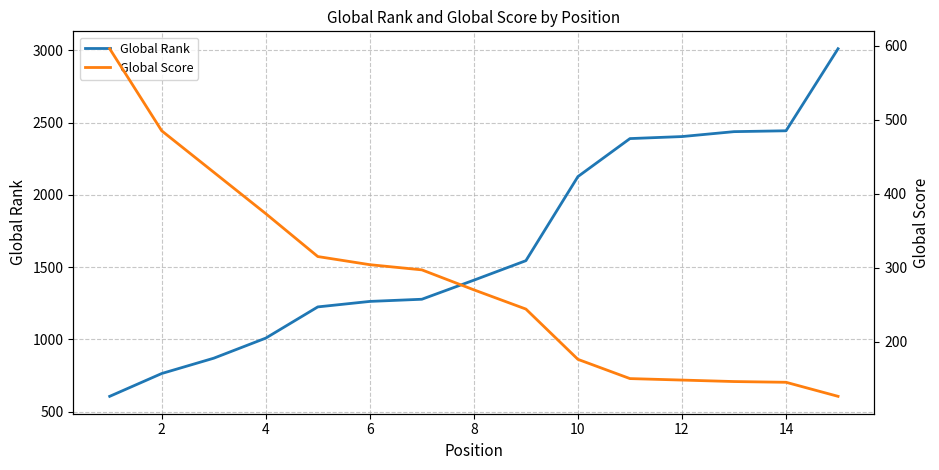

What is the maximum value for Global Rank?

3012